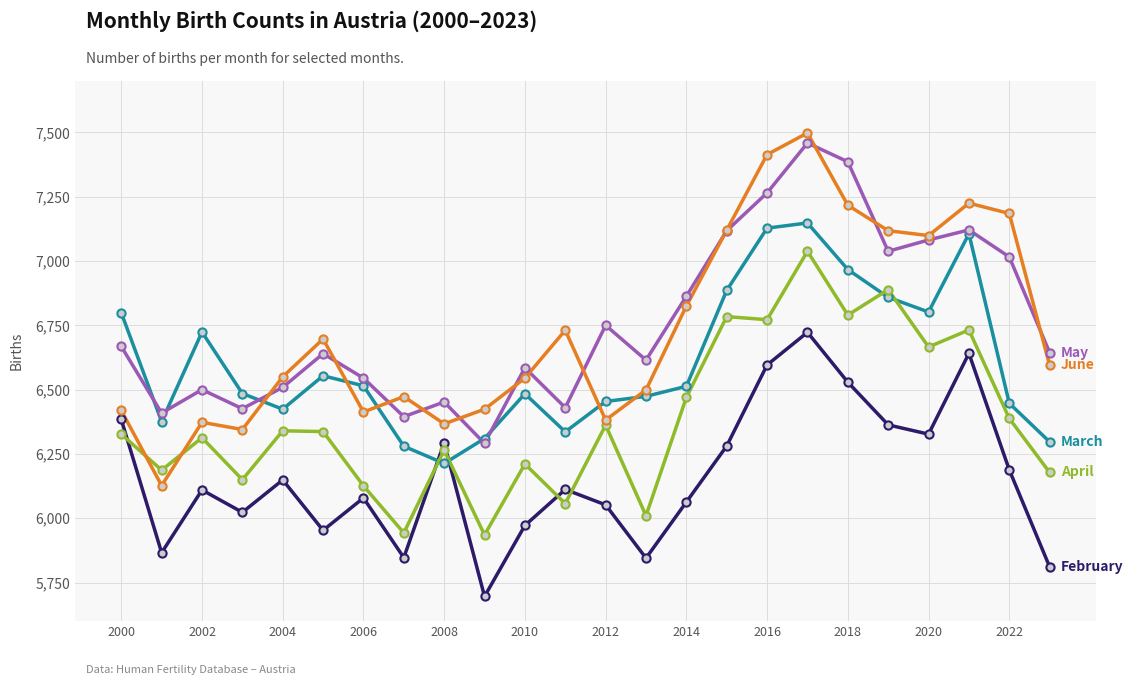

What is the smallest value displayed?

5696